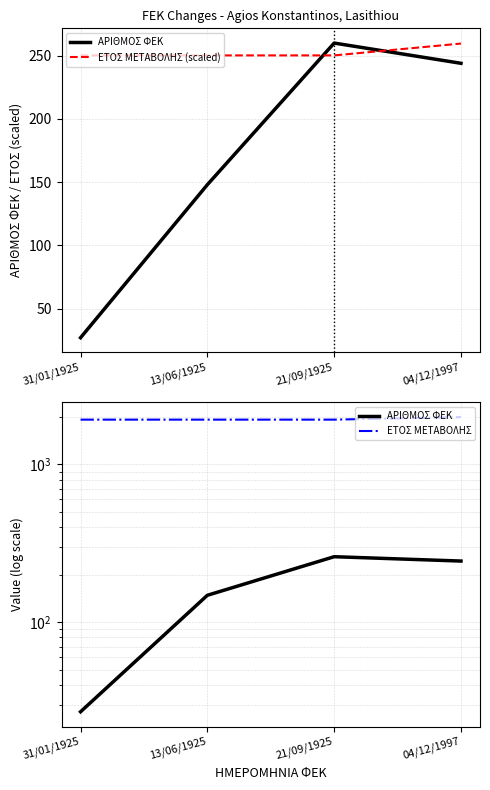

What is the lowest value of the ΕΤΟΣ ΜΕΤΑΒΟΛΗΣ series?

1925.0